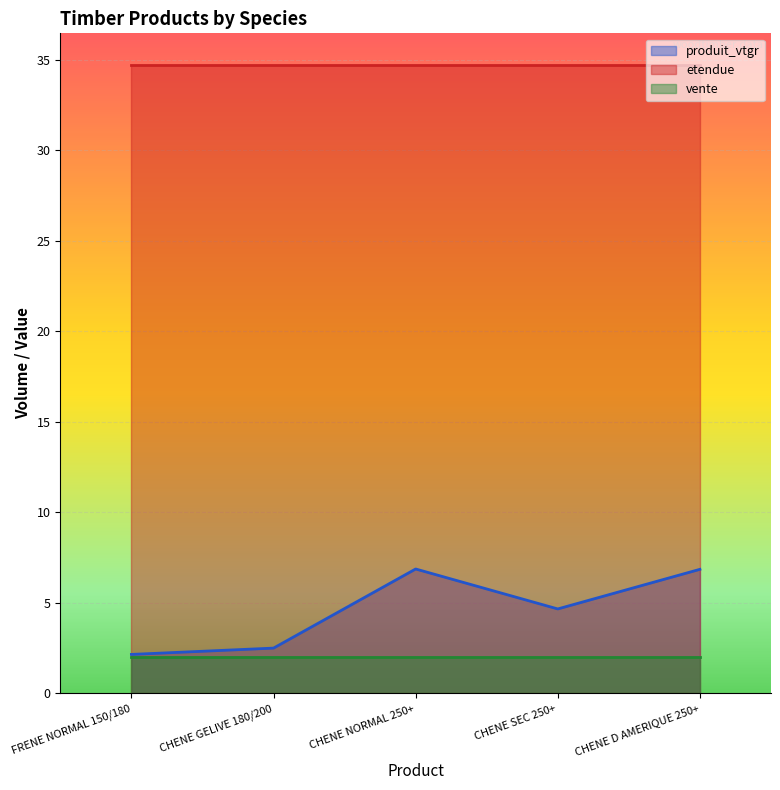

Which has a higher value, CHENE D AMERIQUE 250+ or FRENE NORMAL 150/180?

CHENE D AMERIQUE 250+